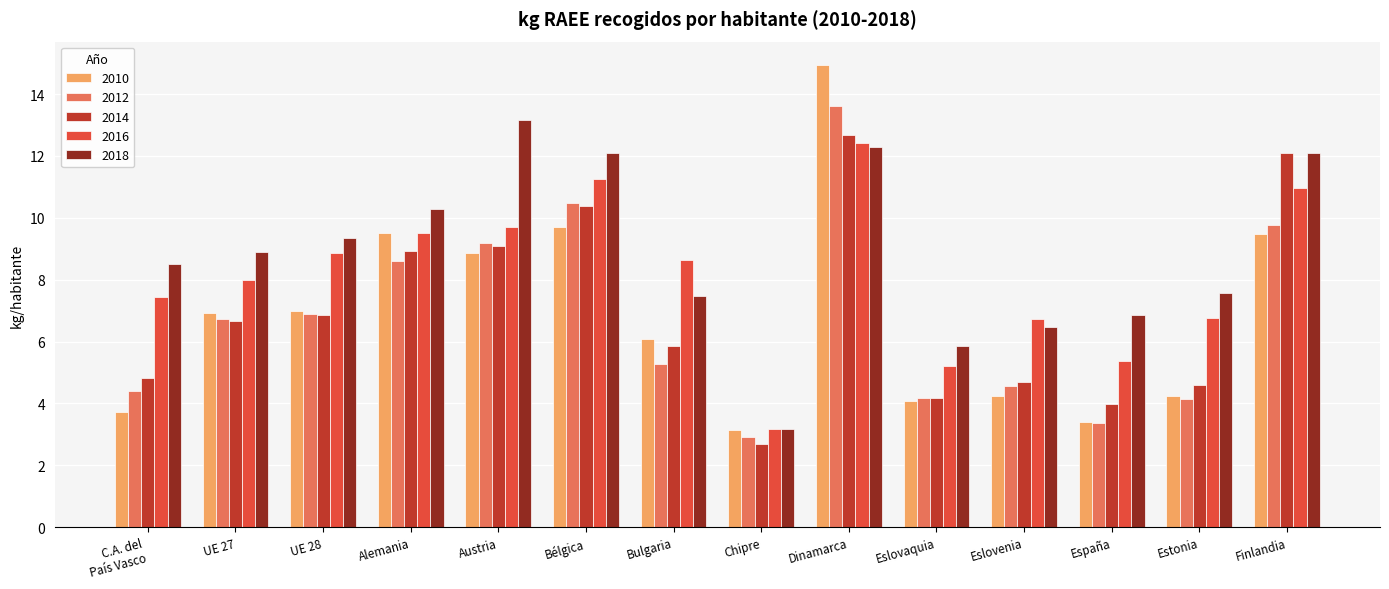

At how many categories does at least one series exceed 12?

4